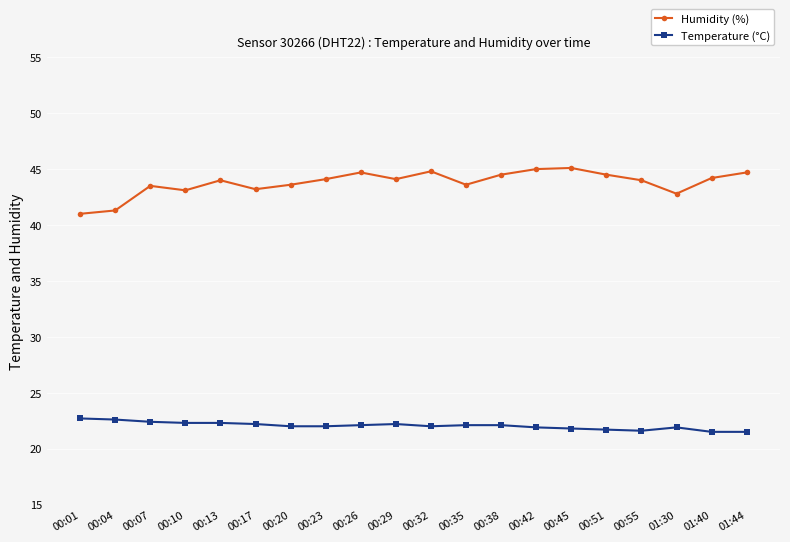

Rank the series by their maximum value, from highest to lowest.

Humidity (%), Temperature (°C)